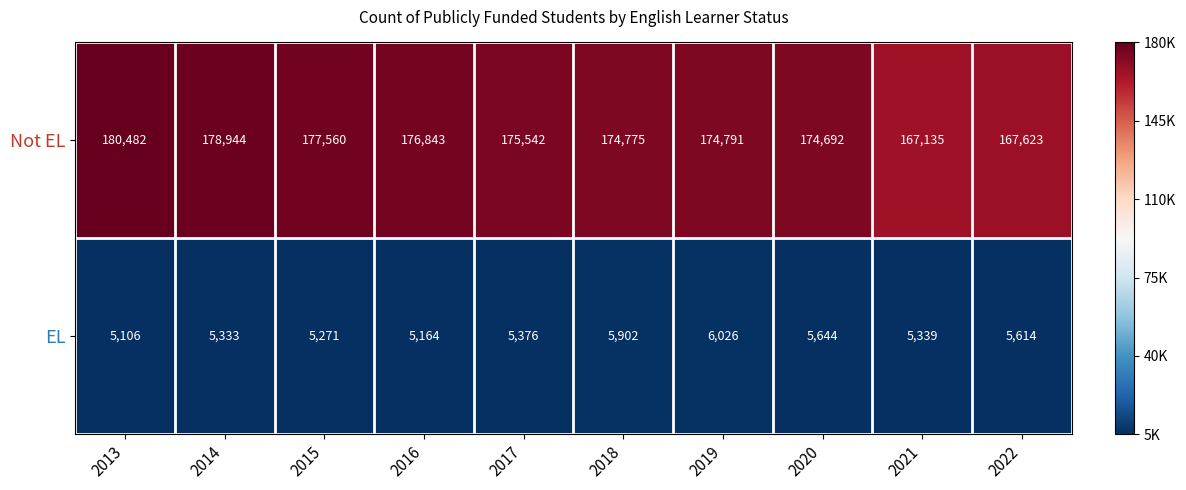

Which label corresponds to the largest value in the chart?

2013